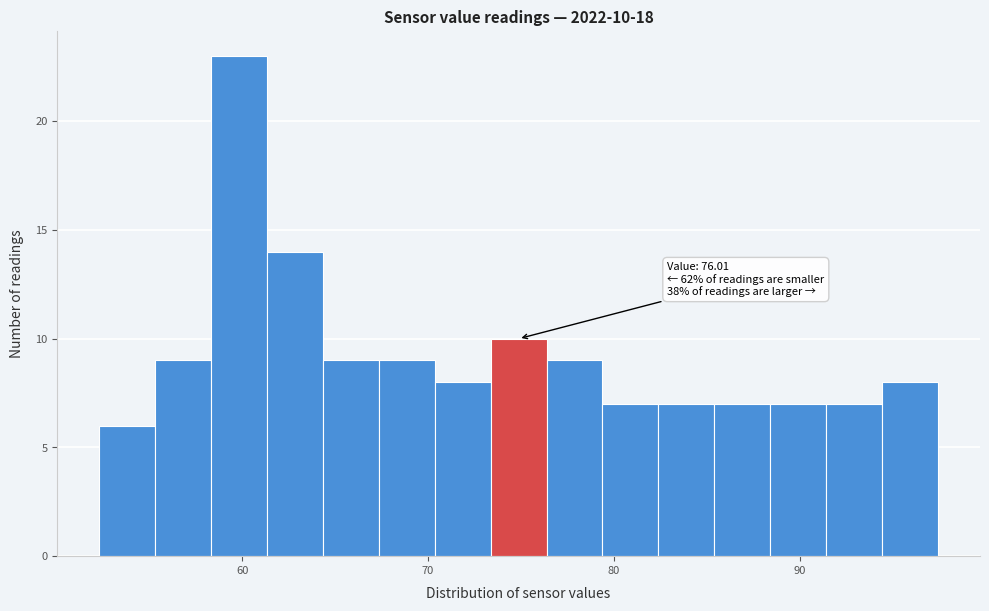

Around what value on the x-axis is the tallest bar? Give the approximate position of its centre, as read against the axis.

60